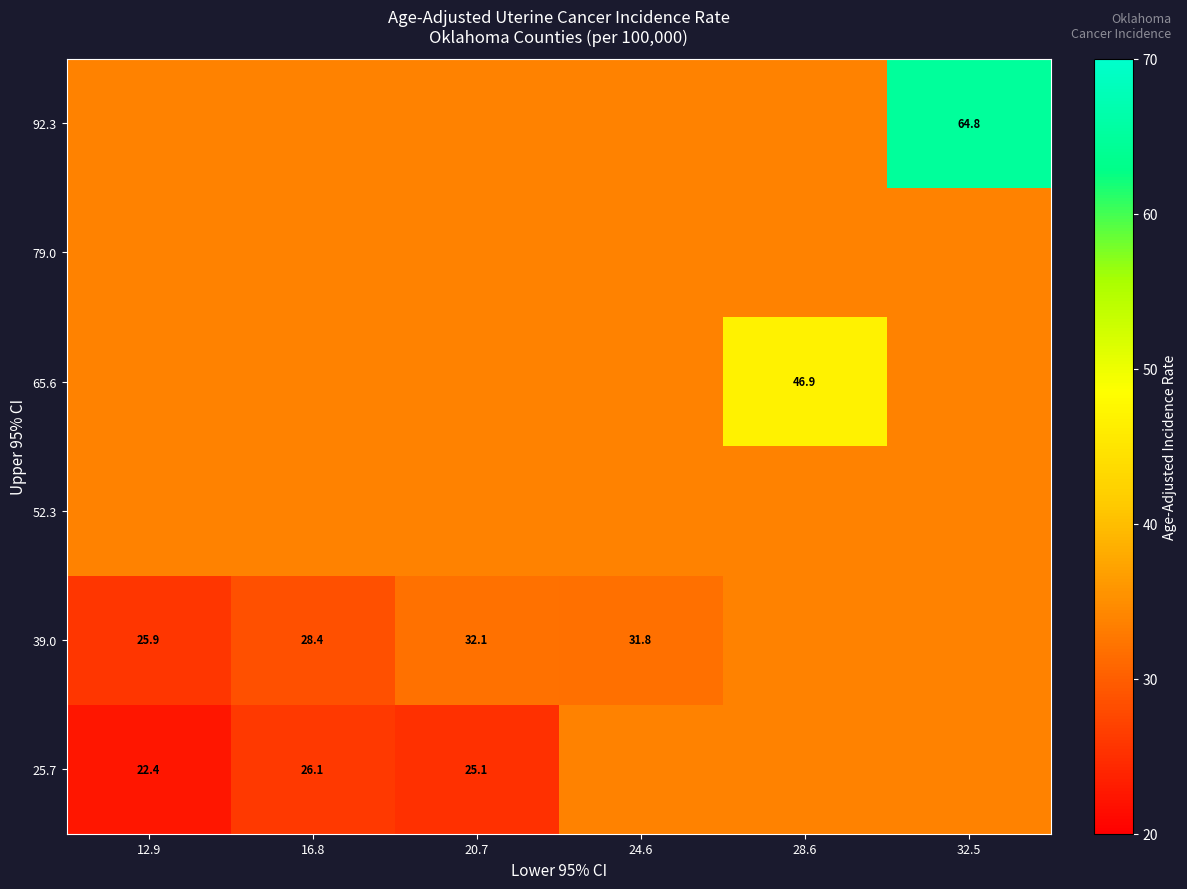

What is the total value across all series at 12.9?

183.1